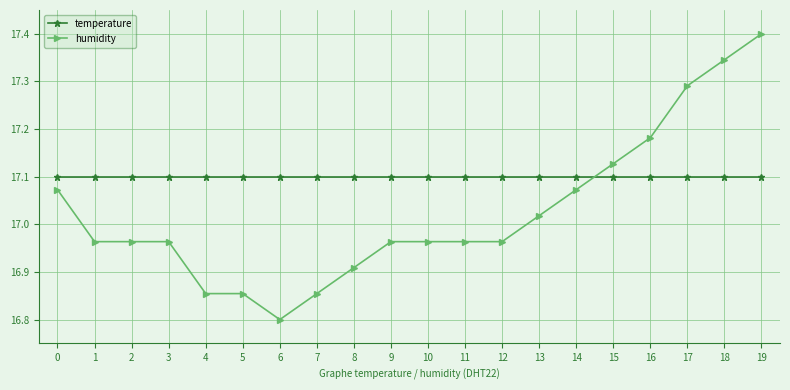

At which label is humidity closest to 17?

13